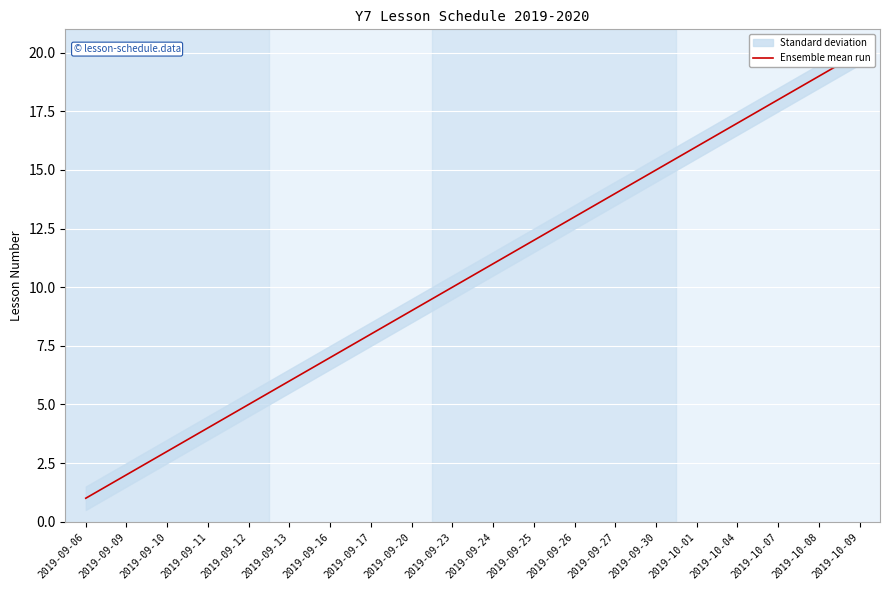

Where does the data first go above 11?

2019-09-25